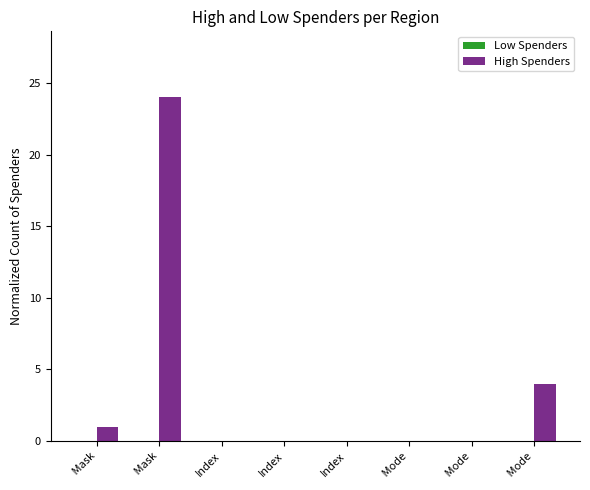

How many categories are shown in the chart?

8